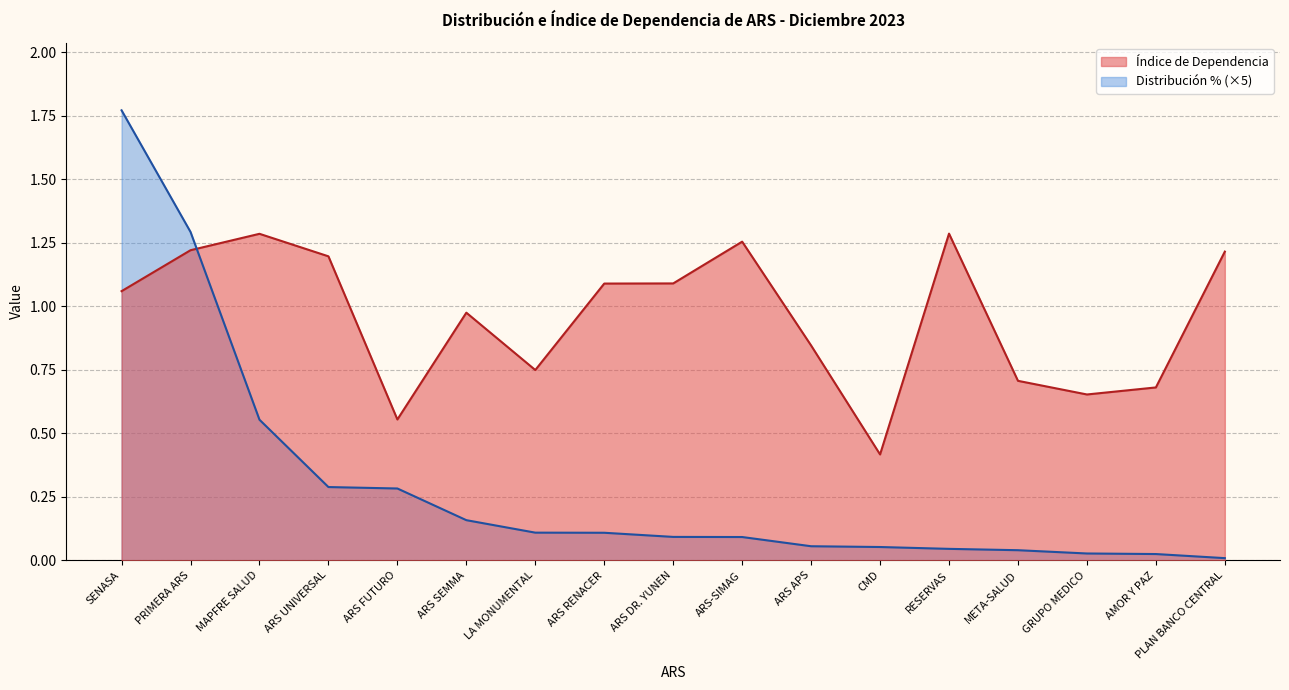

What is the difference between the second highest and second lowest values in the Distribución % series?

1.3